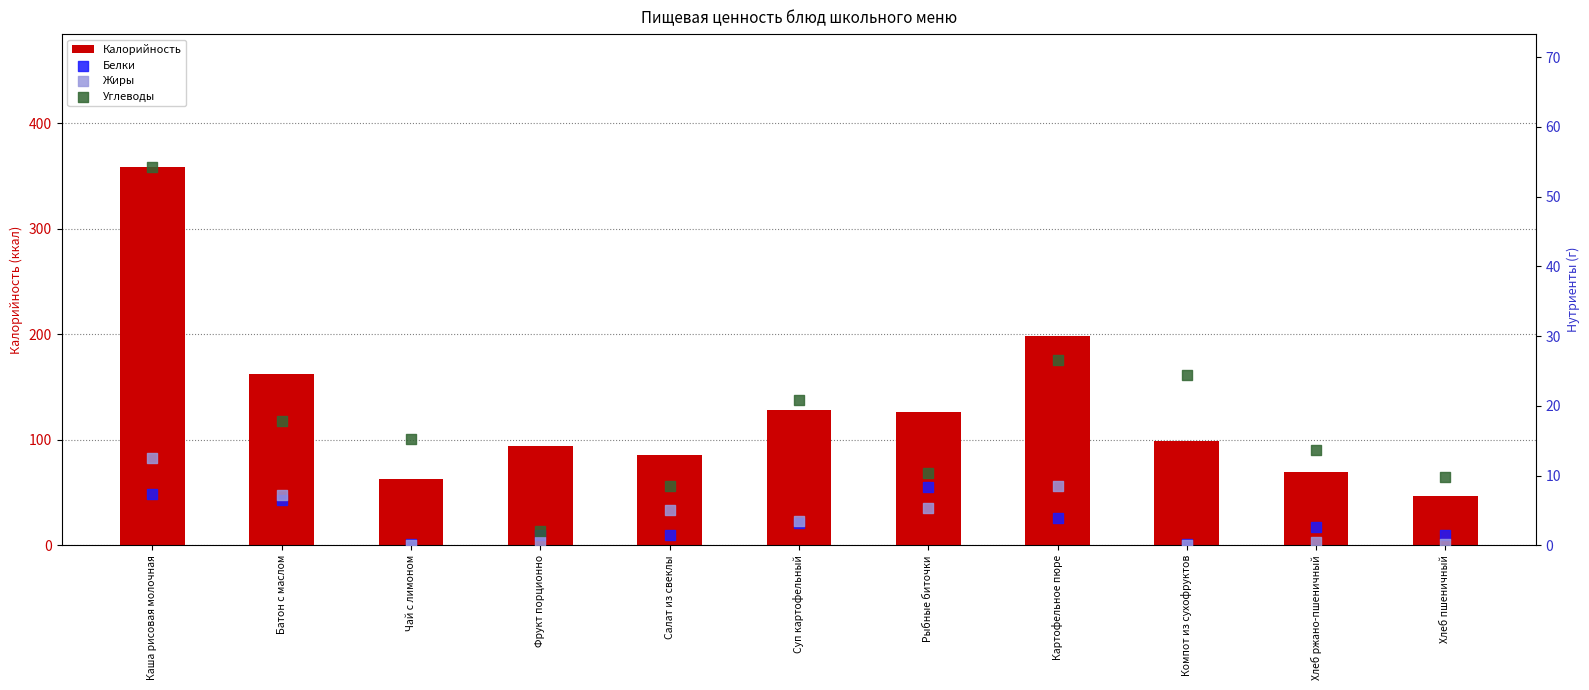

At which category is the sum across all series the highest?

Каша рисовая молочная